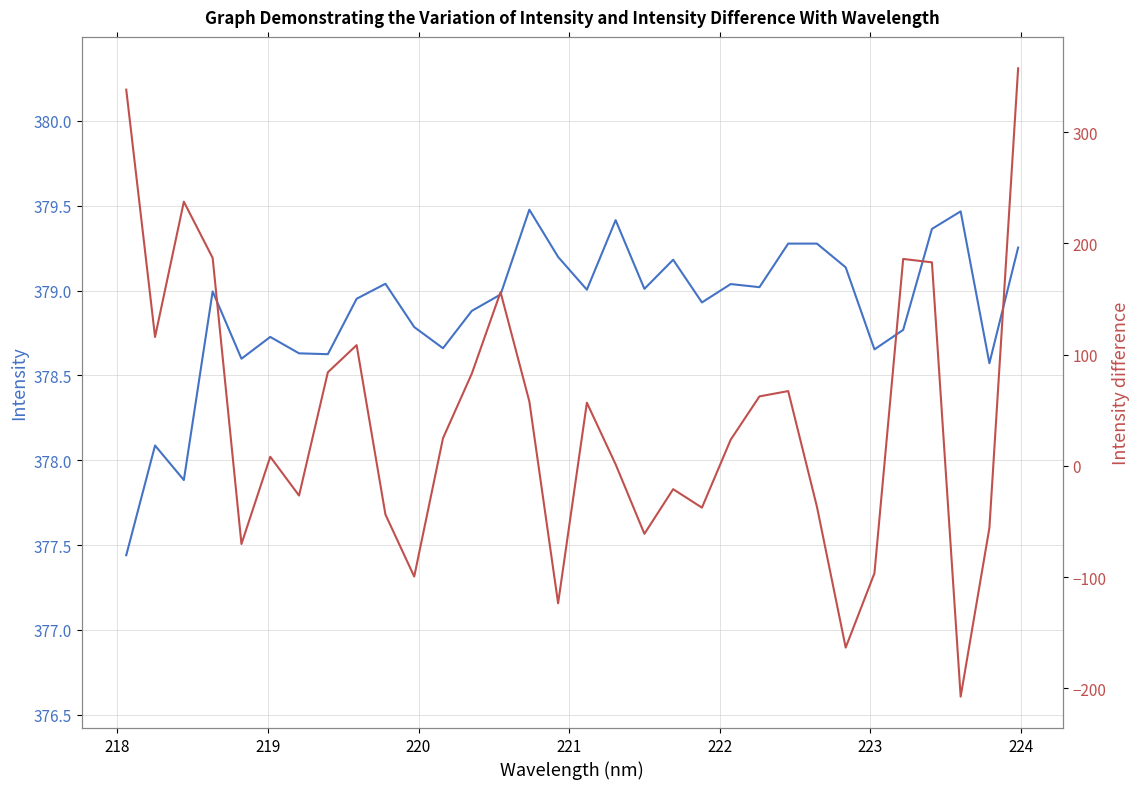

What is the highest value of the Intensity series?

379.5